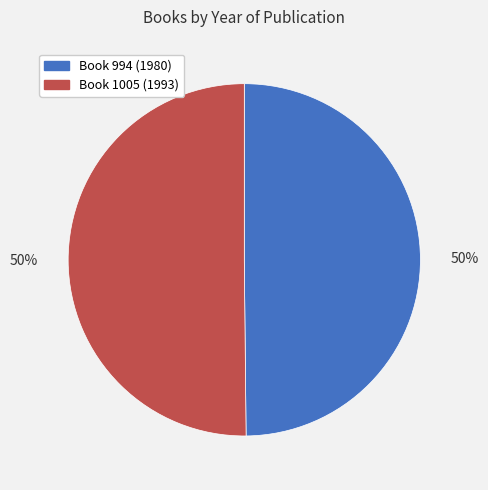

To the nearest percent, what is the average slice percentage?

50%